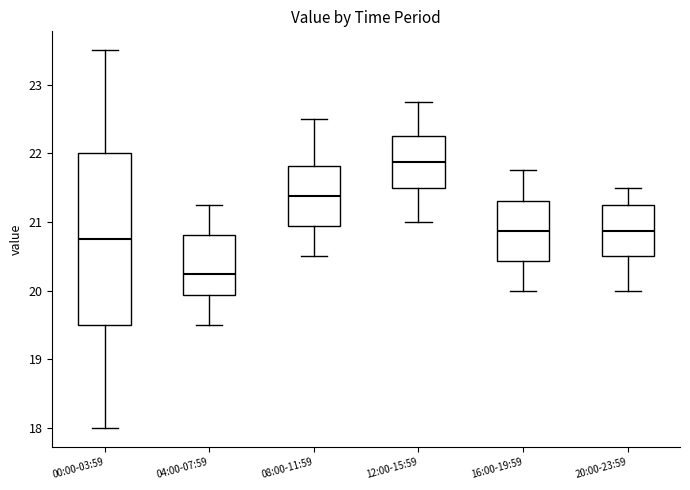

Reading left to right, transcribe this box plot: for each box, give where its median line is, the range the box spans, and where its two whiskers end, as read against the y-axis. The values are not printed on the chart, so give them approximately, as read against the axis.

00:00-03:59: median 20.8, box 19.5 to 22.0, whiskers 18.0 to 23.5
04:00-07:59: median 20.3, box 19.9 to 20.8, whiskers 19.5 to 21.3
08:00-11:59: median 21.4, box 20.9 to 21.8, whiskers 20.5 to 22.5
12:00-15:59: median 21.9, box 21.5 to 22.3, whiskers 21.0 to 22.8
16:00-19:59: median 20.9, box 20.4 to 21.3, whiskers 20.0 to 21.8
20:00-23:59: median 20.9, box 20.5 to 21.3, whiskers 20.0 to 21.5